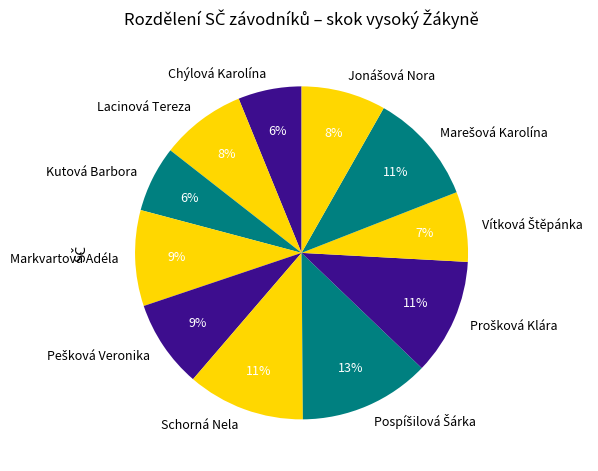

To the nearest percent, what portion does Kutová Barbora represent?

6%